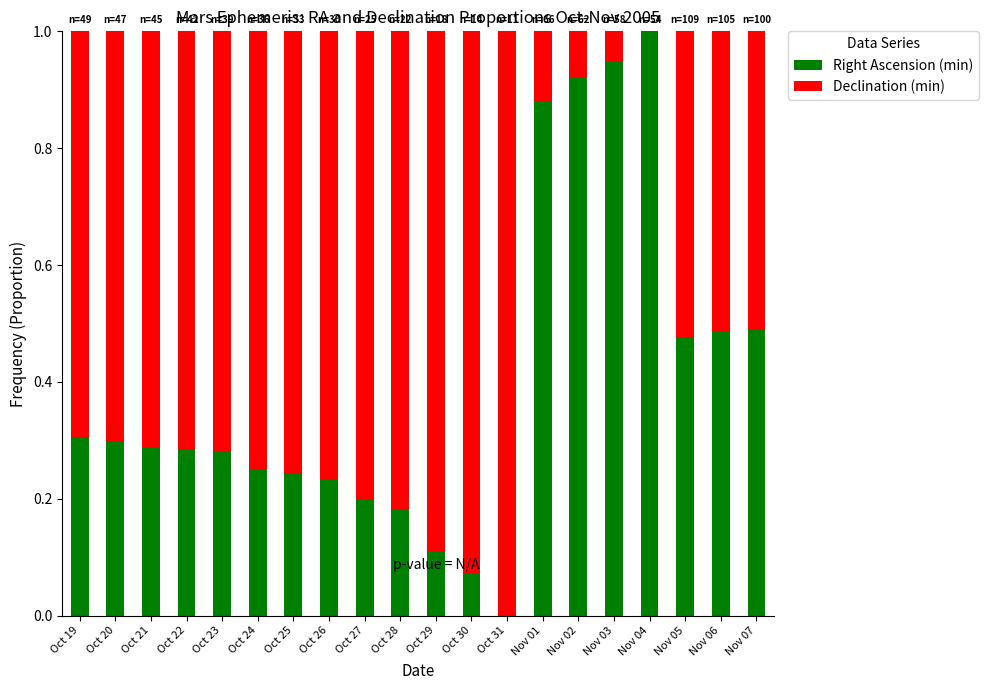

What is the total value across all series at Nov 02?

1.0